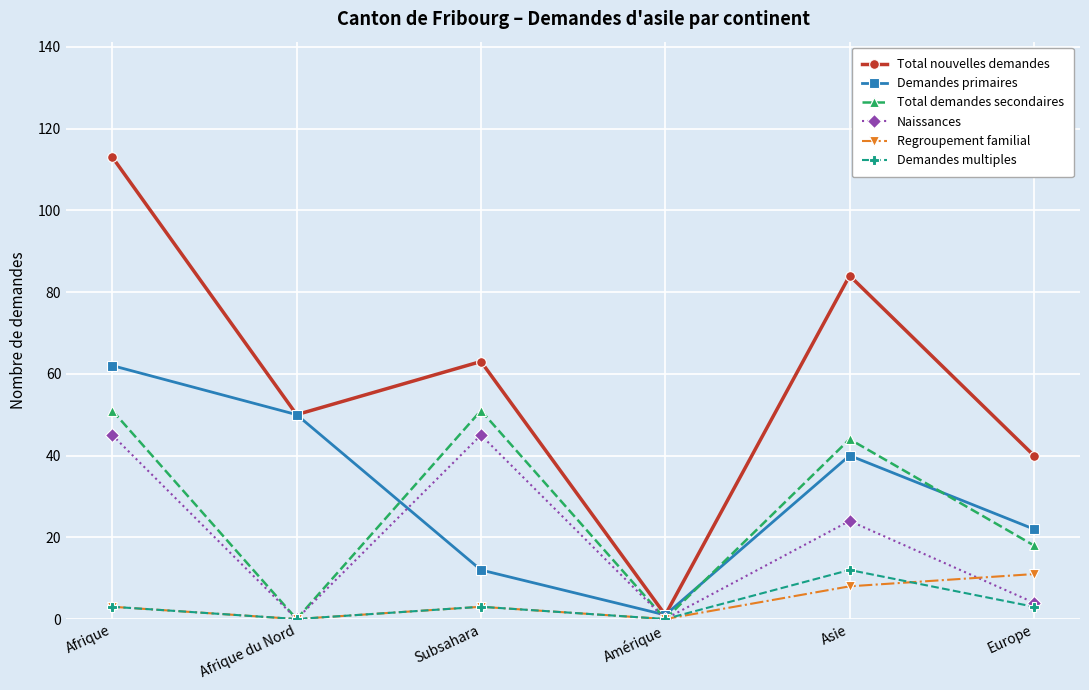

Where is the first local minimum for Demandes primaires?

Amérique